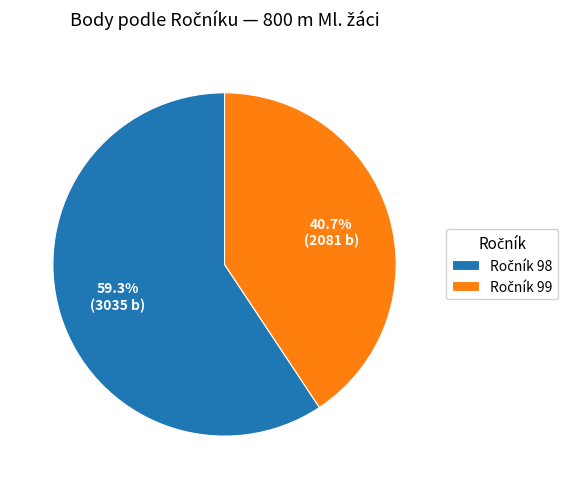

How many slices are in this pie chart?

2